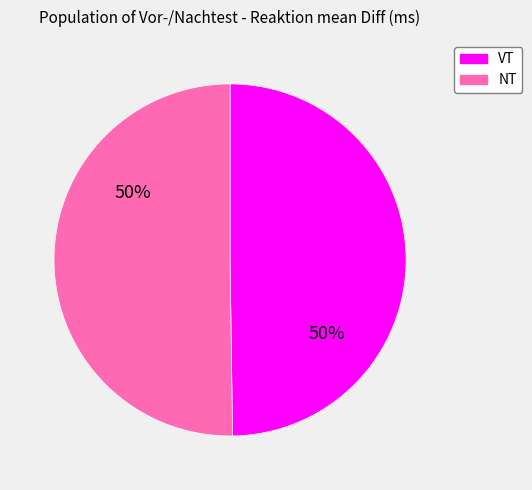

To the nearest percent, what is the average slice percentage?

50%